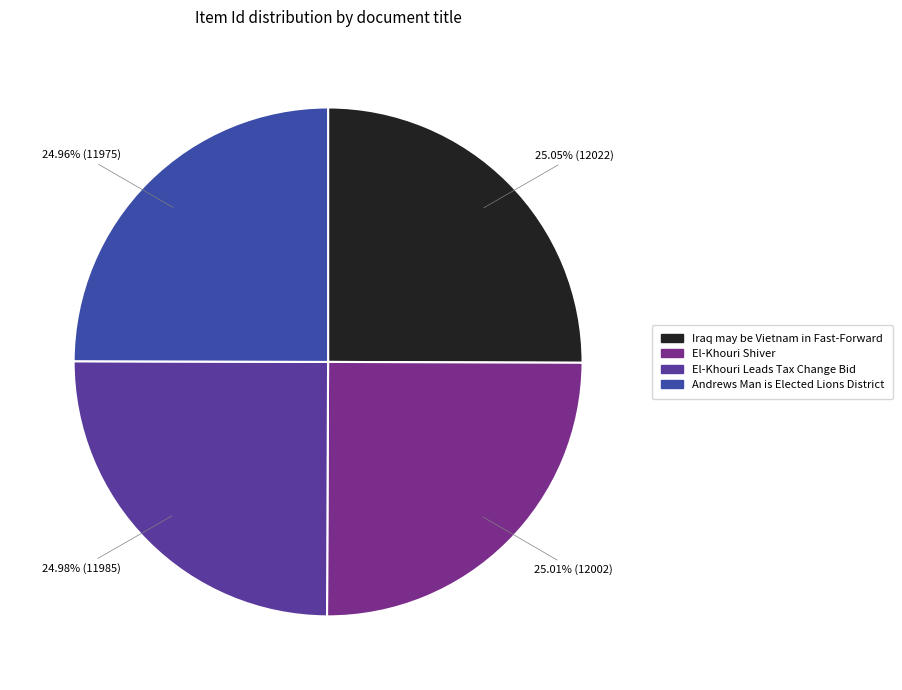

To the nearest percent, what percentage of the pie is Andrews Man is Elected Lions District?

25%